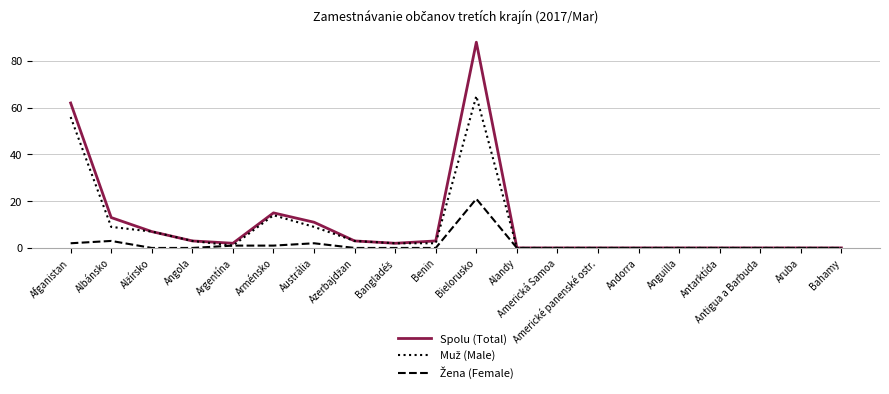

At which category is the sum across all series the highest?

Bielorusko